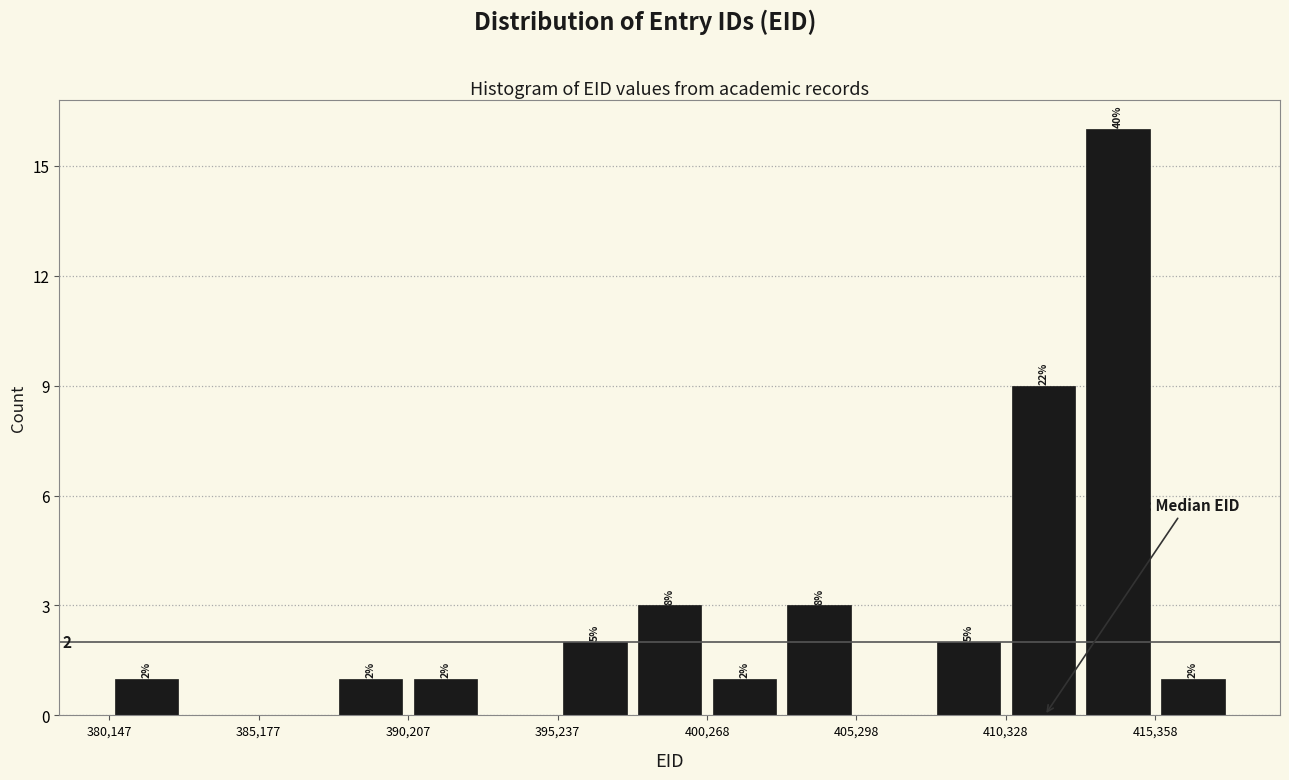

Read against the x-axis, roughly where is the centre of the tallest bar?

414000